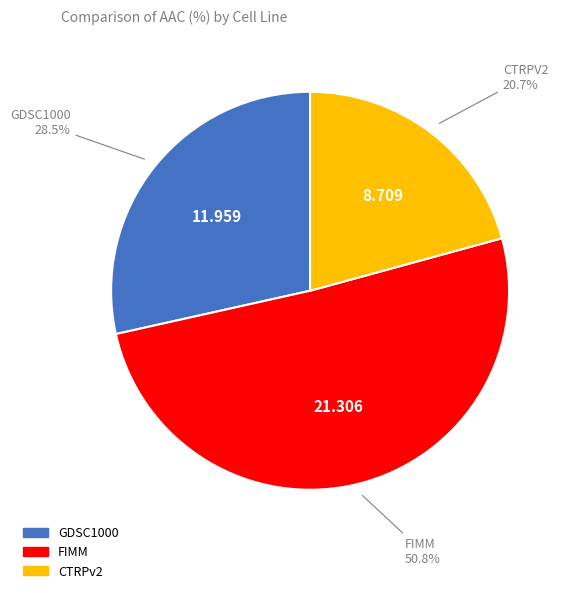

What percentage is the CTRPv2 slice, to the nearest percent?

21%